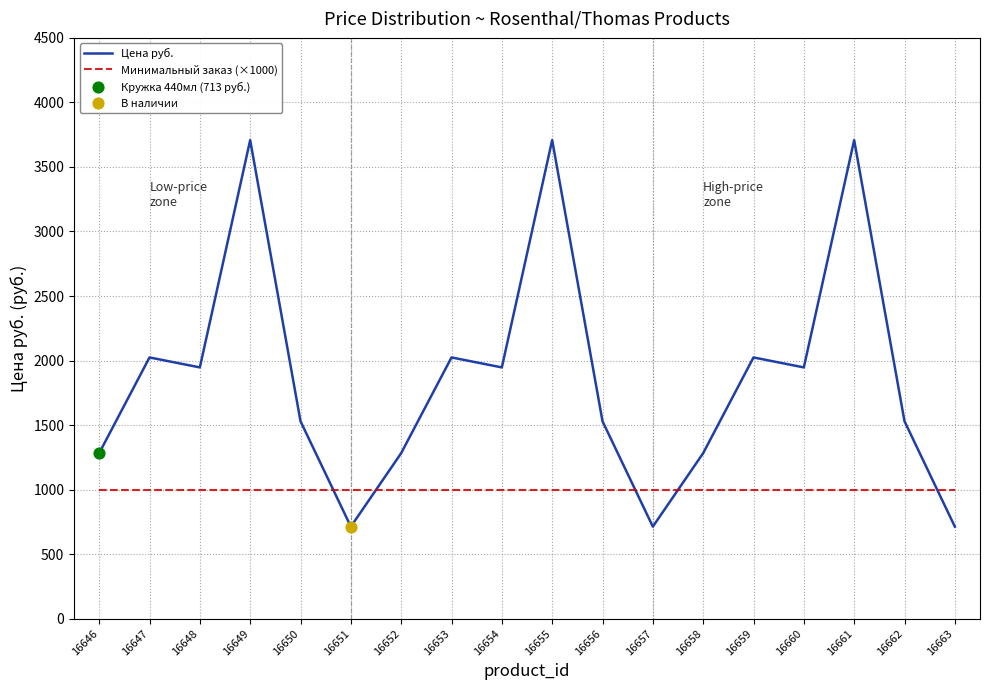

Which series has the largest total across all categories?

Цена руб.